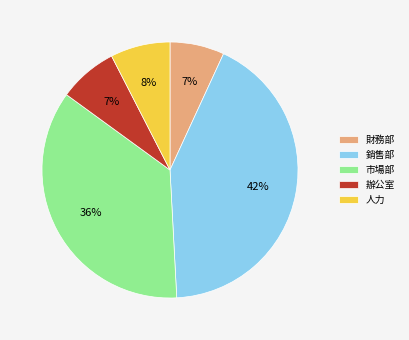

How many slices are in this pie chart?

5